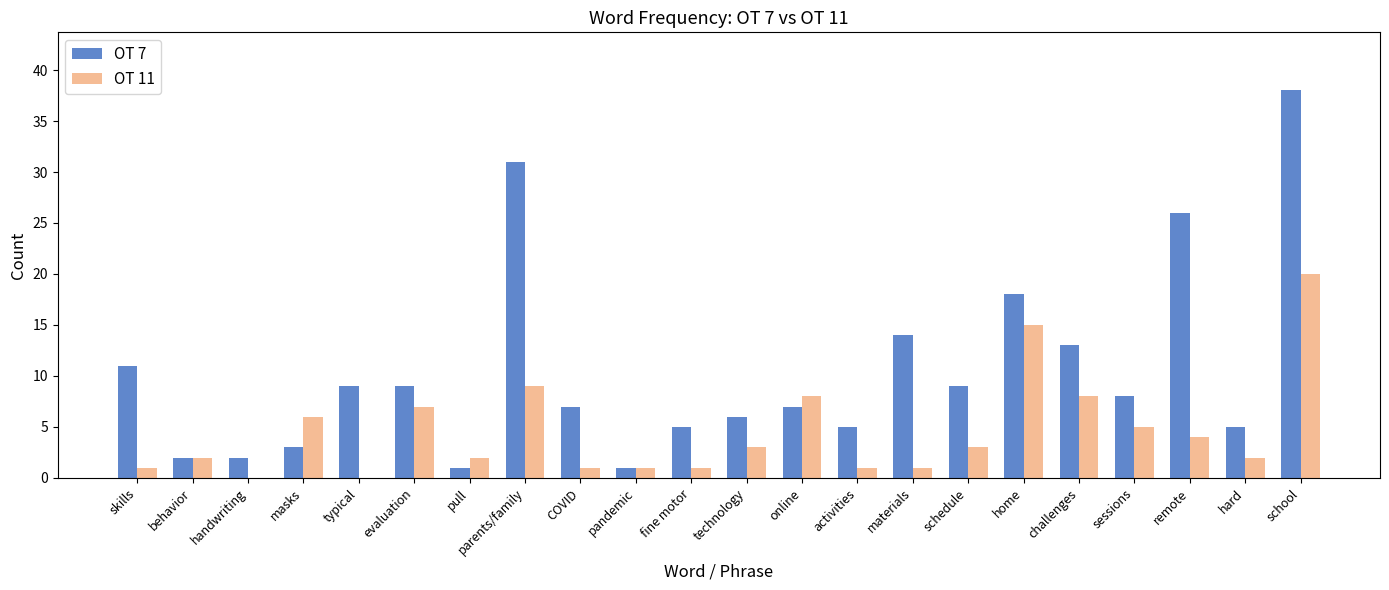

What is the average value of the OT 7 series?

10